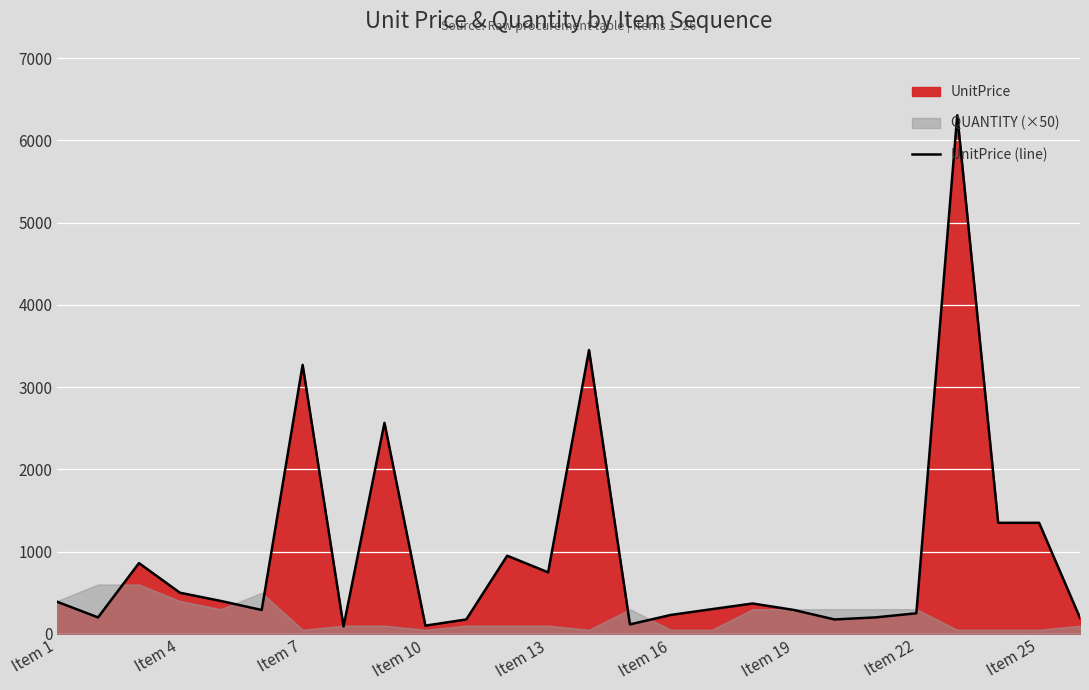

What is the highest value of the UnitPrice (line) series?

6305.0